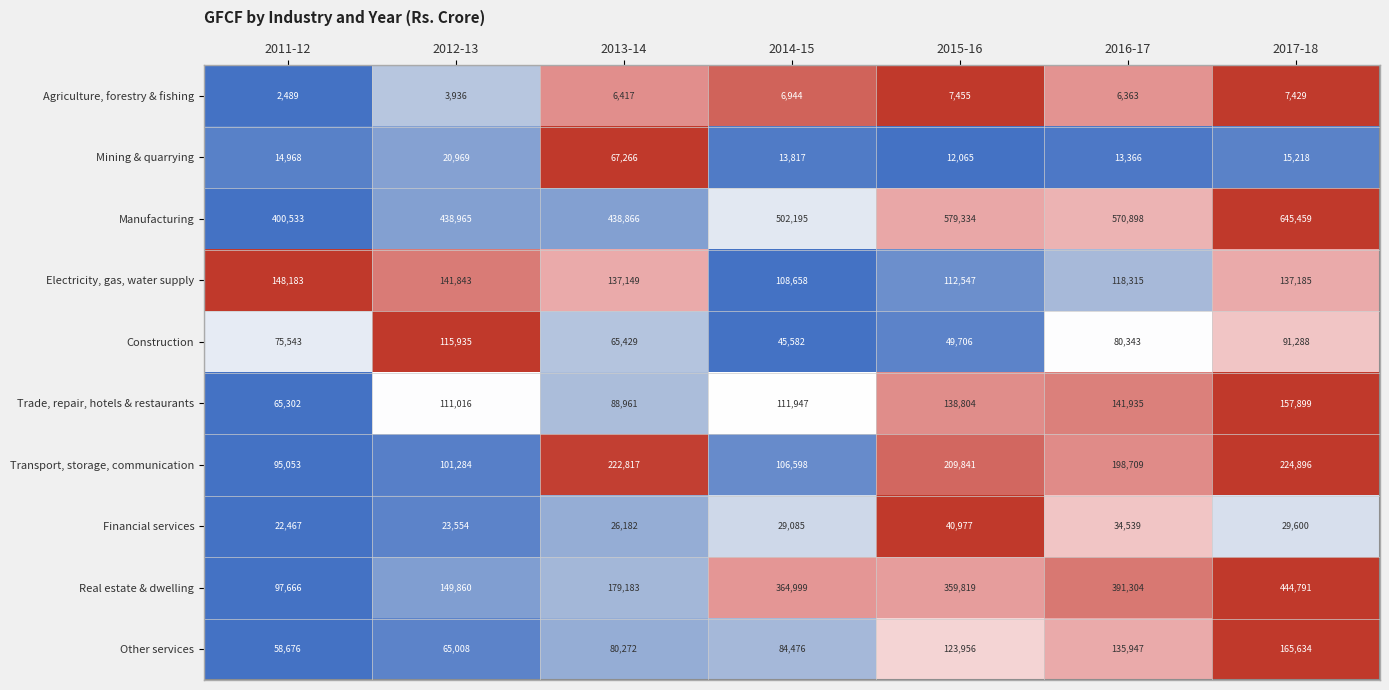

The Trade, repair, hotels & restaurants series shows 142751 at 2013-14. True or false?

False